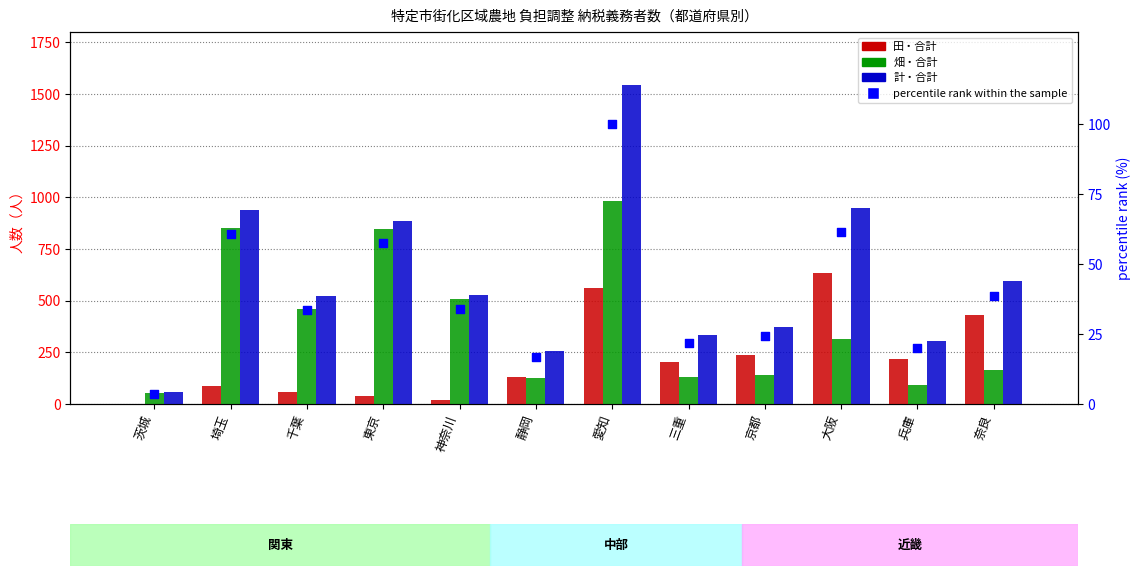

What are all the series names shown in the legend?

田・合計, 畑・合計, 計・合計, percentile rank within the sample